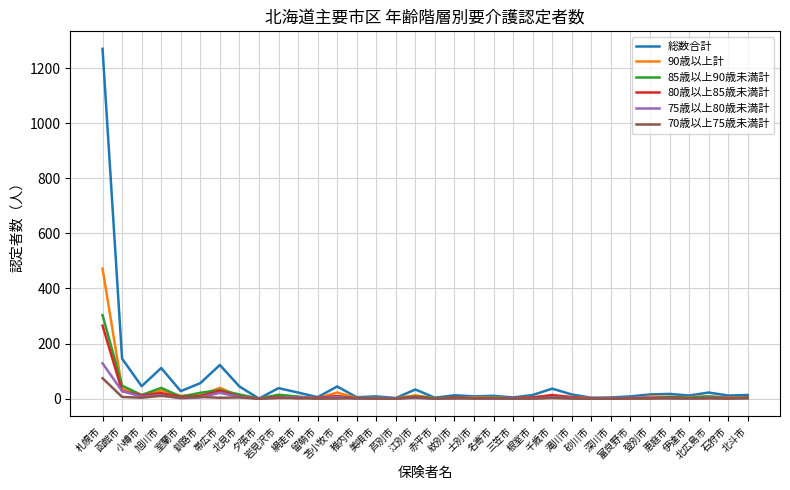

True or false: 70歳以上75歳未満計 has a value of 0 at 石狩市.

True